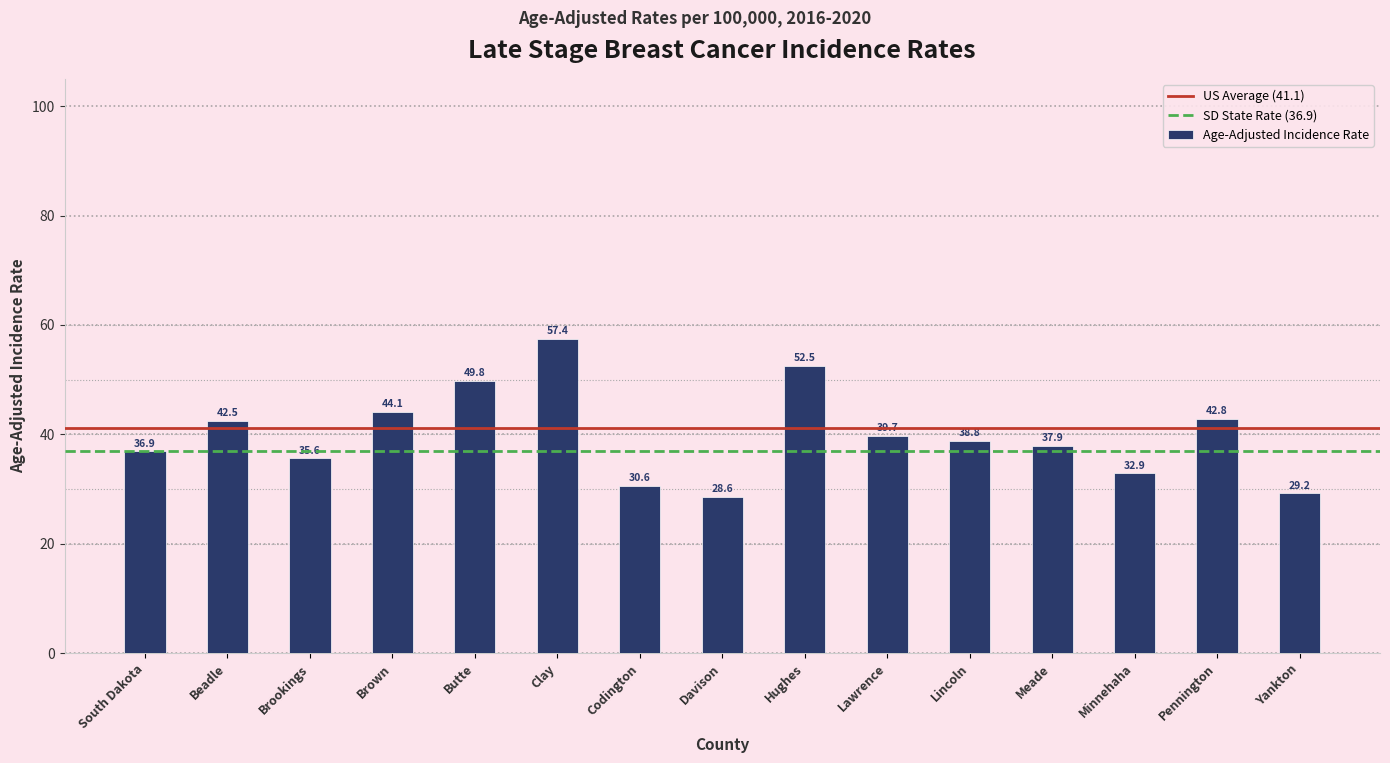

How many values are below 38?

7